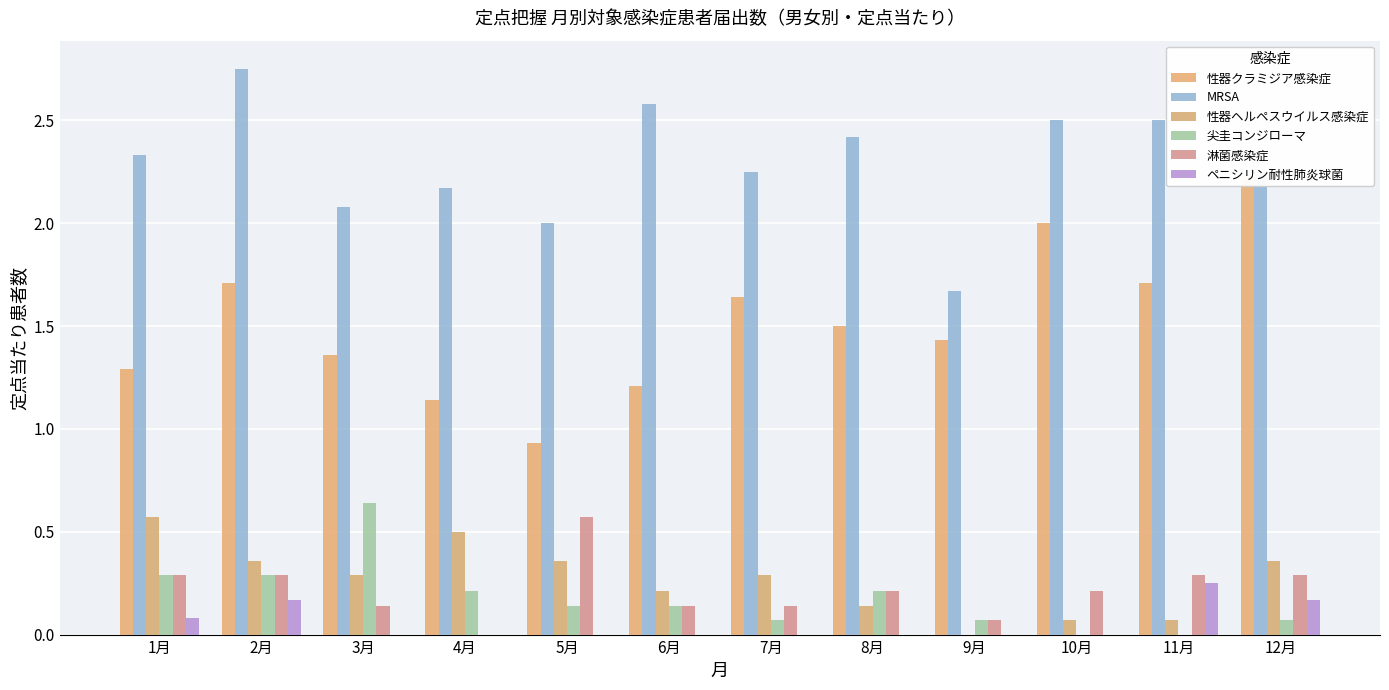

Rank the categories by 尖圭コンジローマ value from highest to lowest.

3月, 1月, 2月, 4月, 8月, 5月, 6月, 7月, 9月, 12月, 10月, 11月